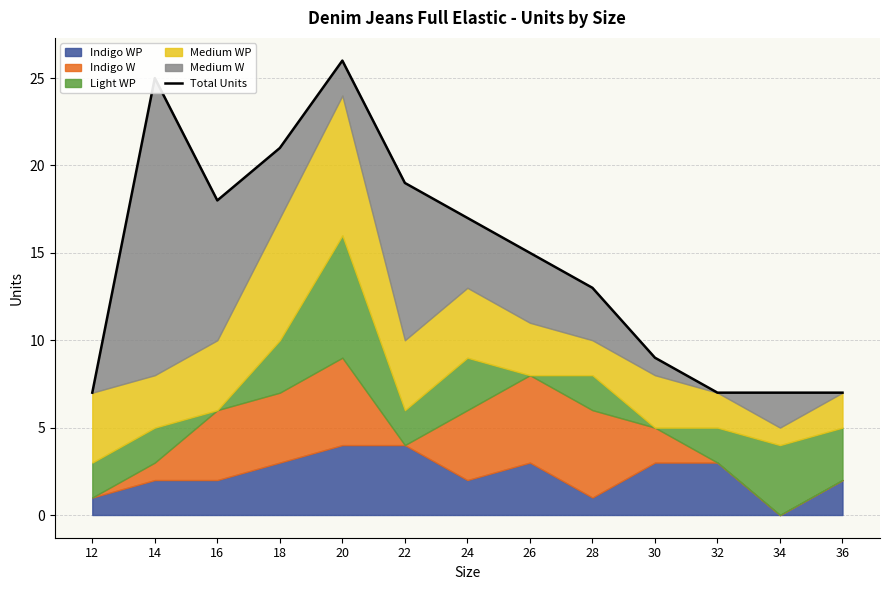

What value does the data have at 30, to the nearest 5?

10